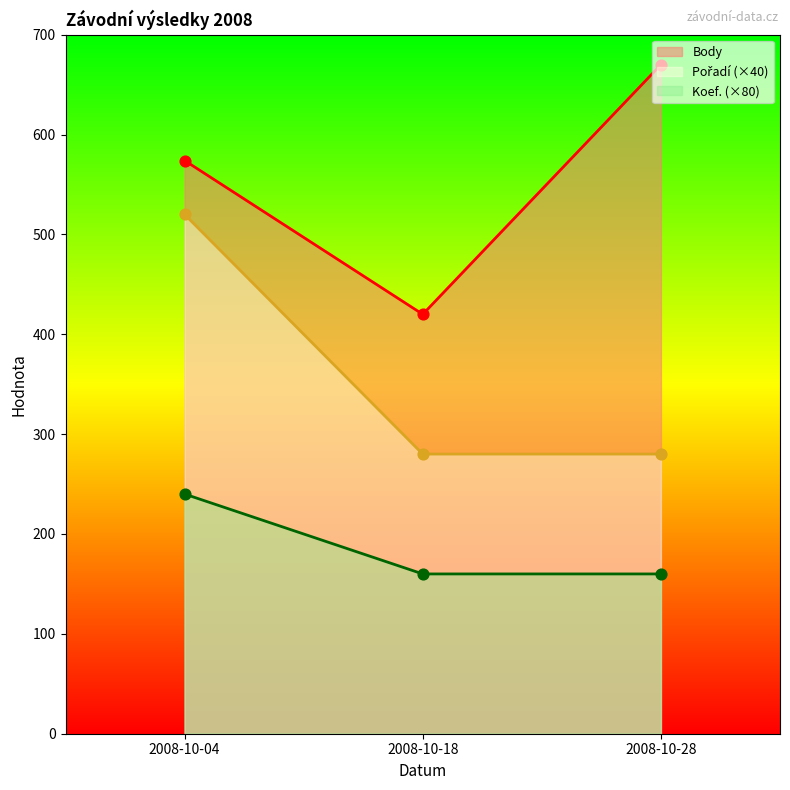

Is the value of Koef. at 2008-10-04 greater than the value of Pořadí at 2008-10-18?

Yes